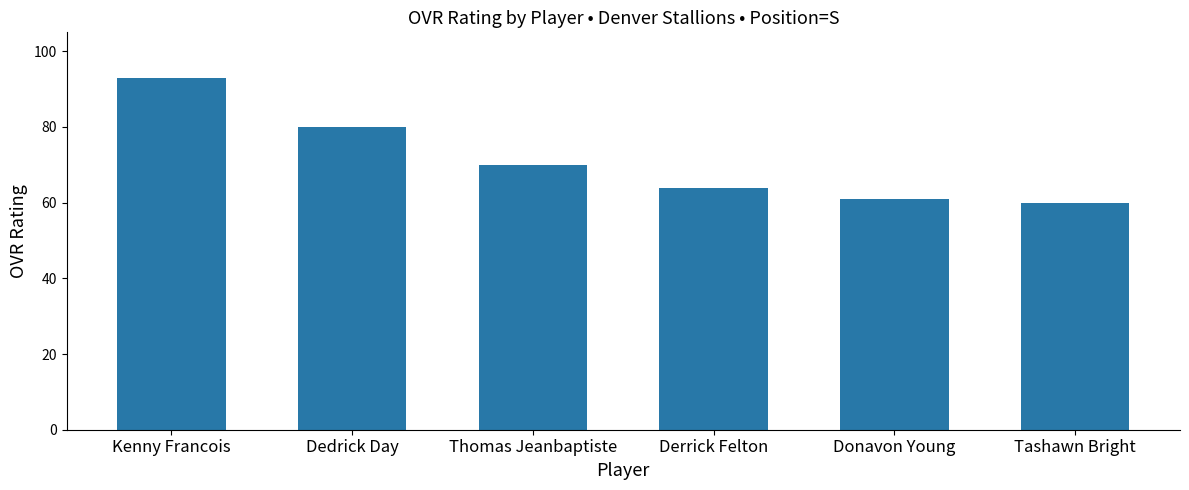

Does the chart contain any negative values?

No